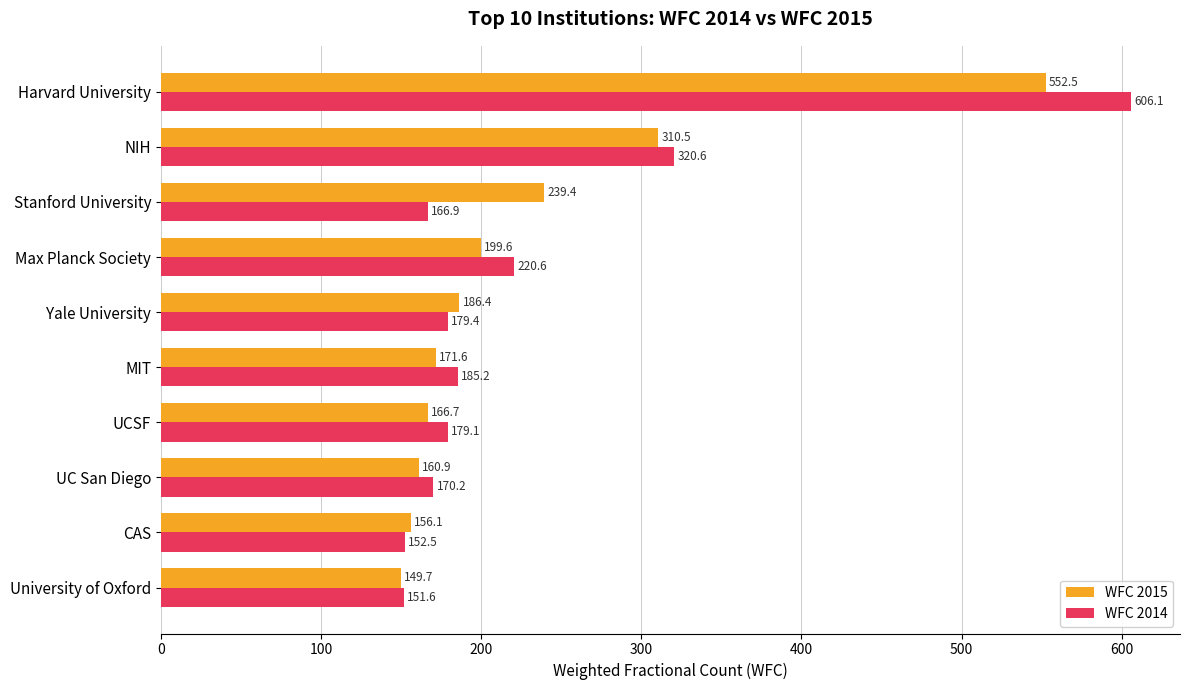

Rank the series by their maximum value, from lowest to highest.

WFC 2015, WFC 2014